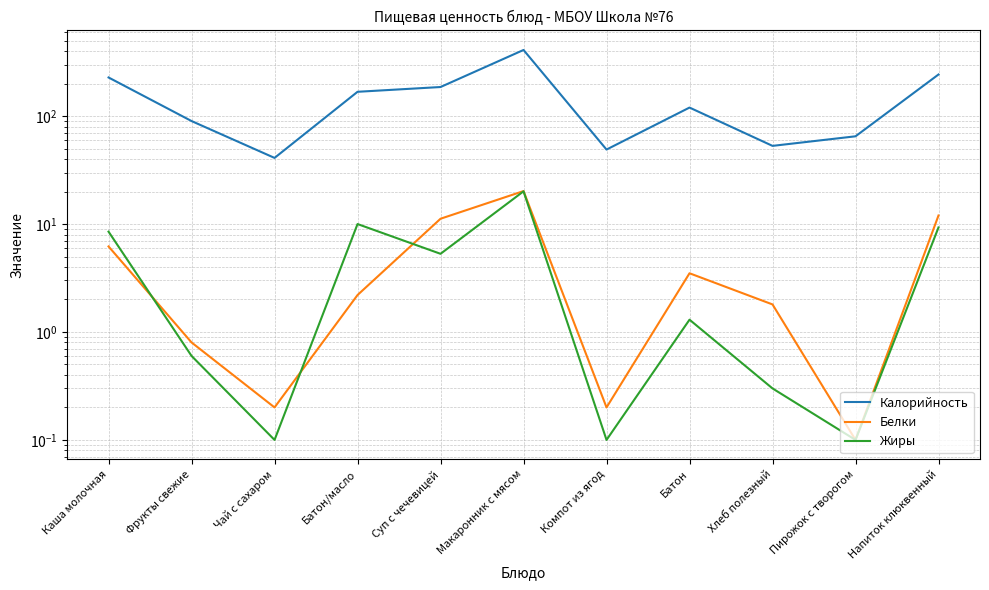

What is the total value across all series at Батон/масло?

180.2